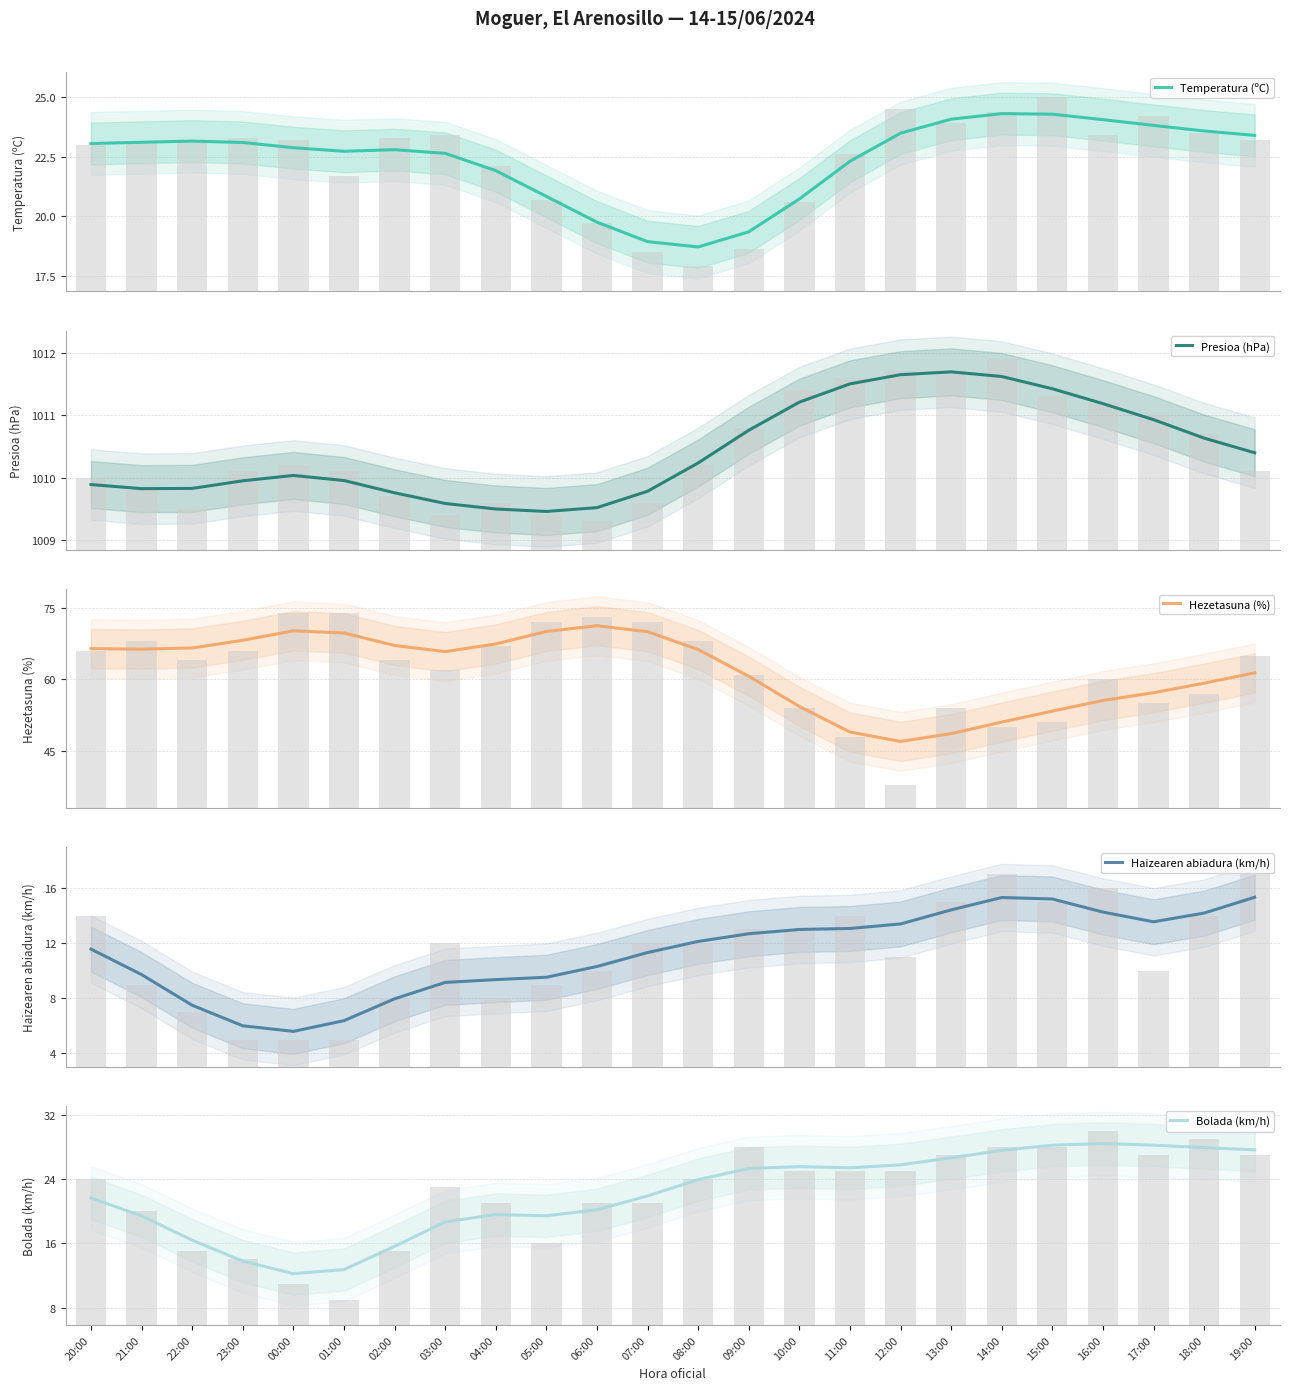

How many values in the Haizearen abiadura (km/h) series are below 12?

12